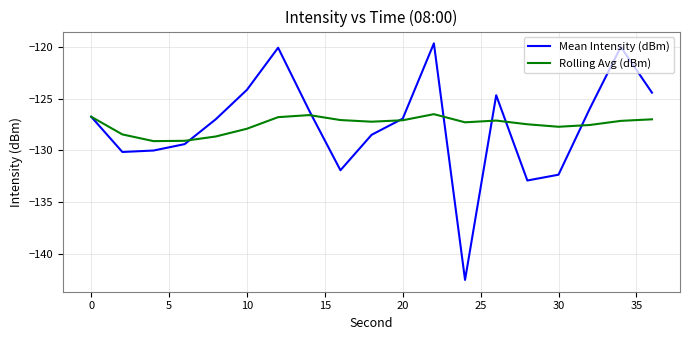

Which series has the widest spread of values?

Mean Intensity (dBm)